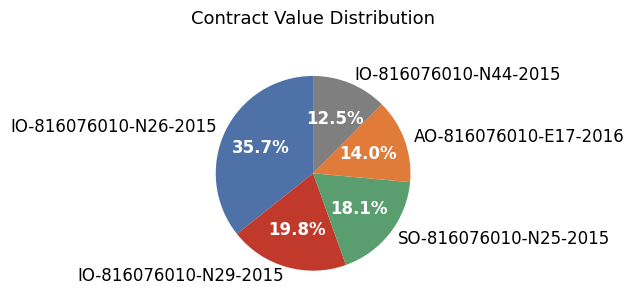

Approximately how many times larger is the value at IO-816076010-N26-2015 compared to AO-816076010-E17-2016?

2.6